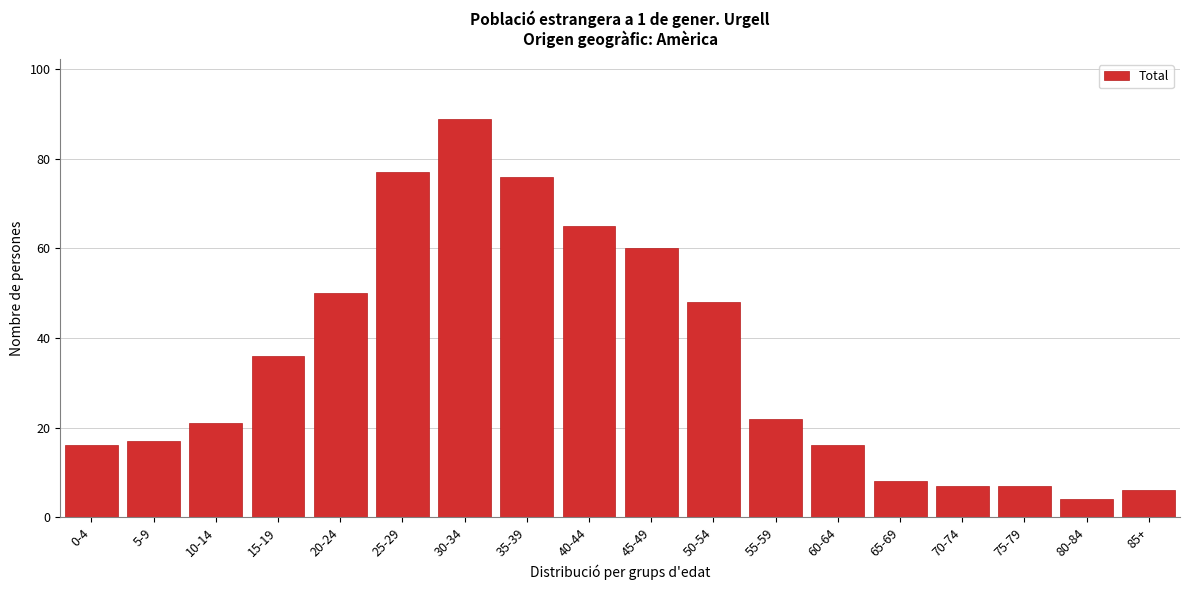

Reading left to right, list all the values displayed in this chart.

0-4=16	5-9=17	10-14=21	15-19=36	20-24=50	25-29=77	30-34=89	35-39=76	40-44=65	45-49=60	50-54=48	55-59=22	60-64=16	65-69=8	70-74=7	75-79=7	80-84=4	85+=6